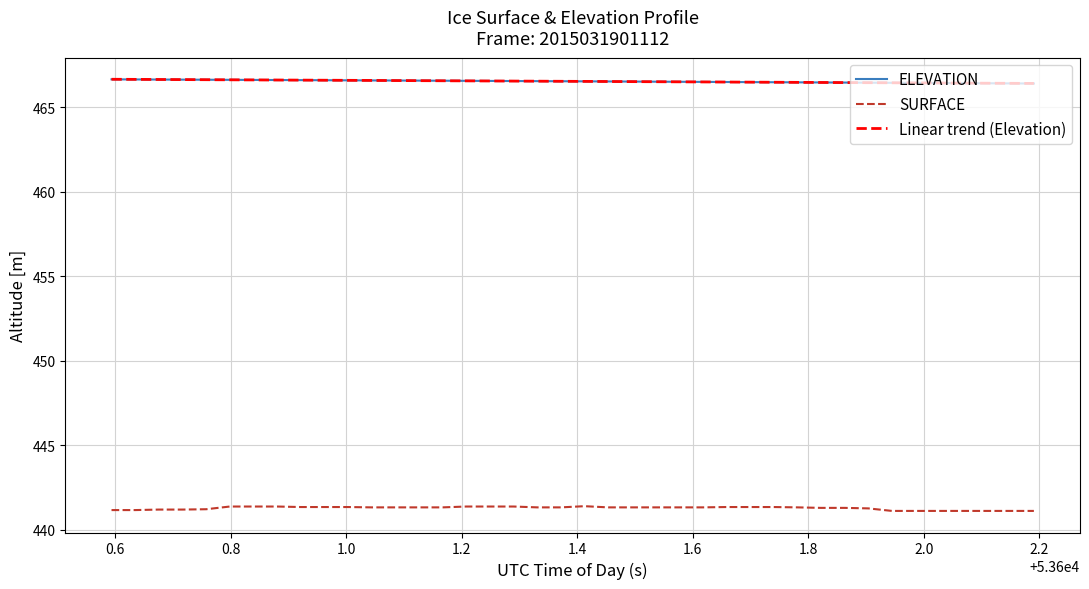

Count the number of data series in this chart.

3